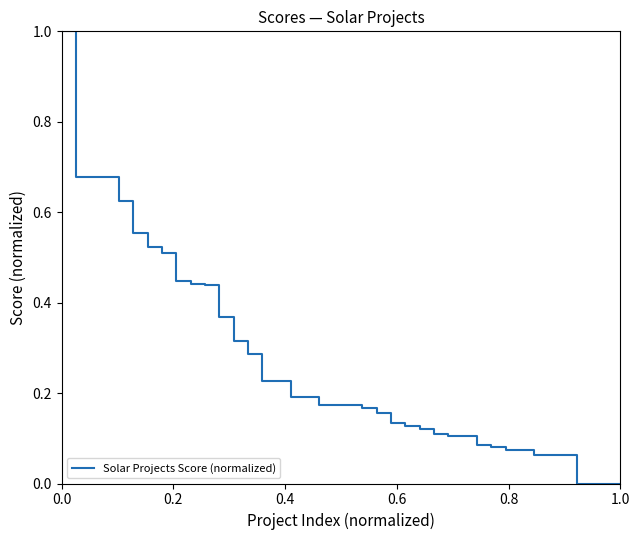

What is the greatest value displayed?

1.0